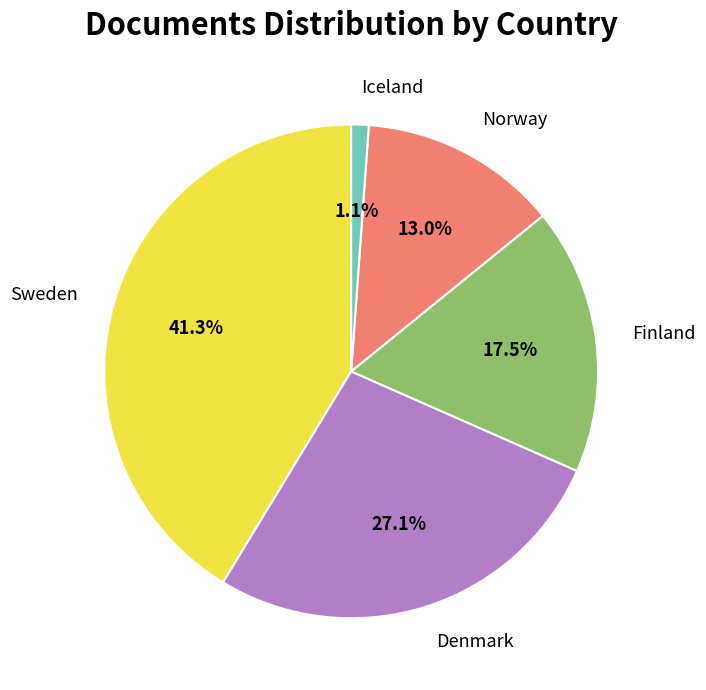

What percentage is the Norway slice, to the nearest percent?

13%